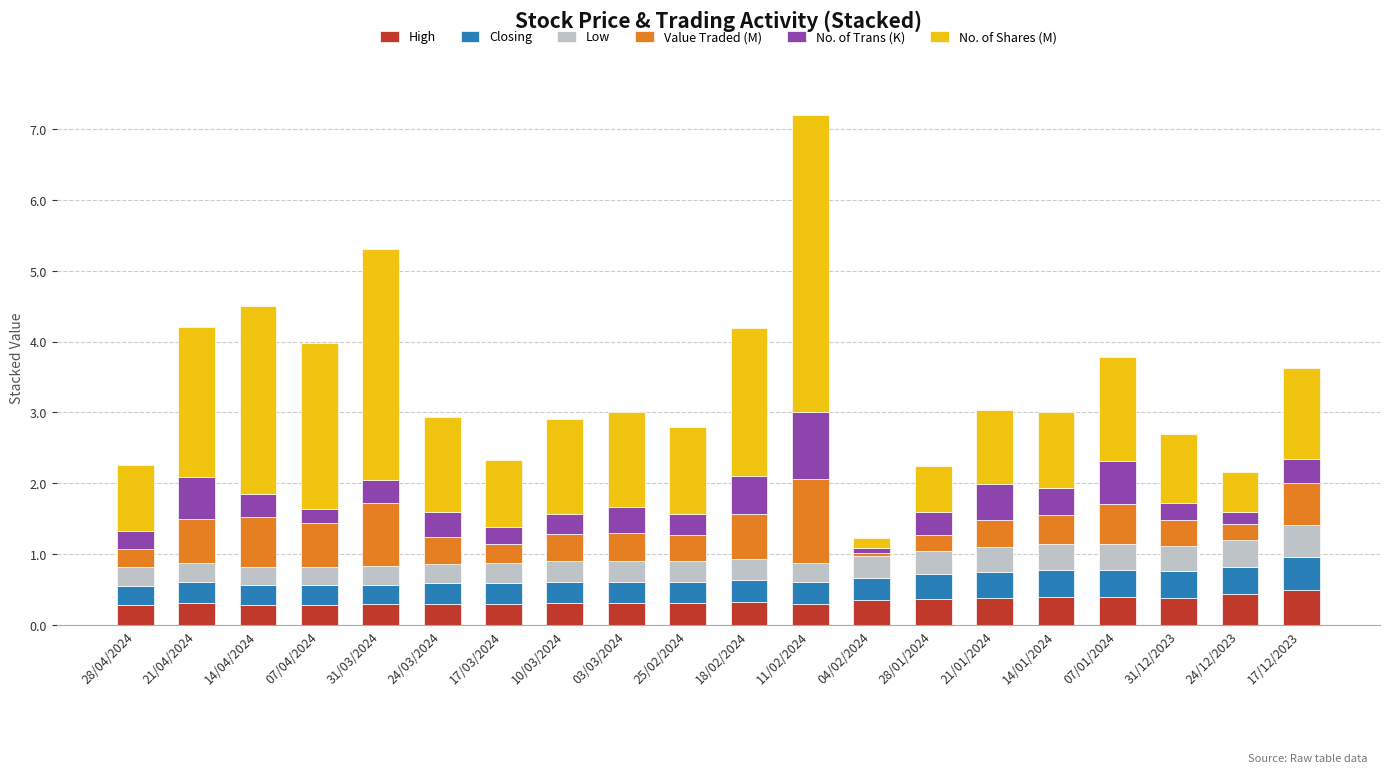

What are all the series names shown in the legend?

High, Closing, Low, Value Traded (M), No. of Trans (K), No. of Shares (M)